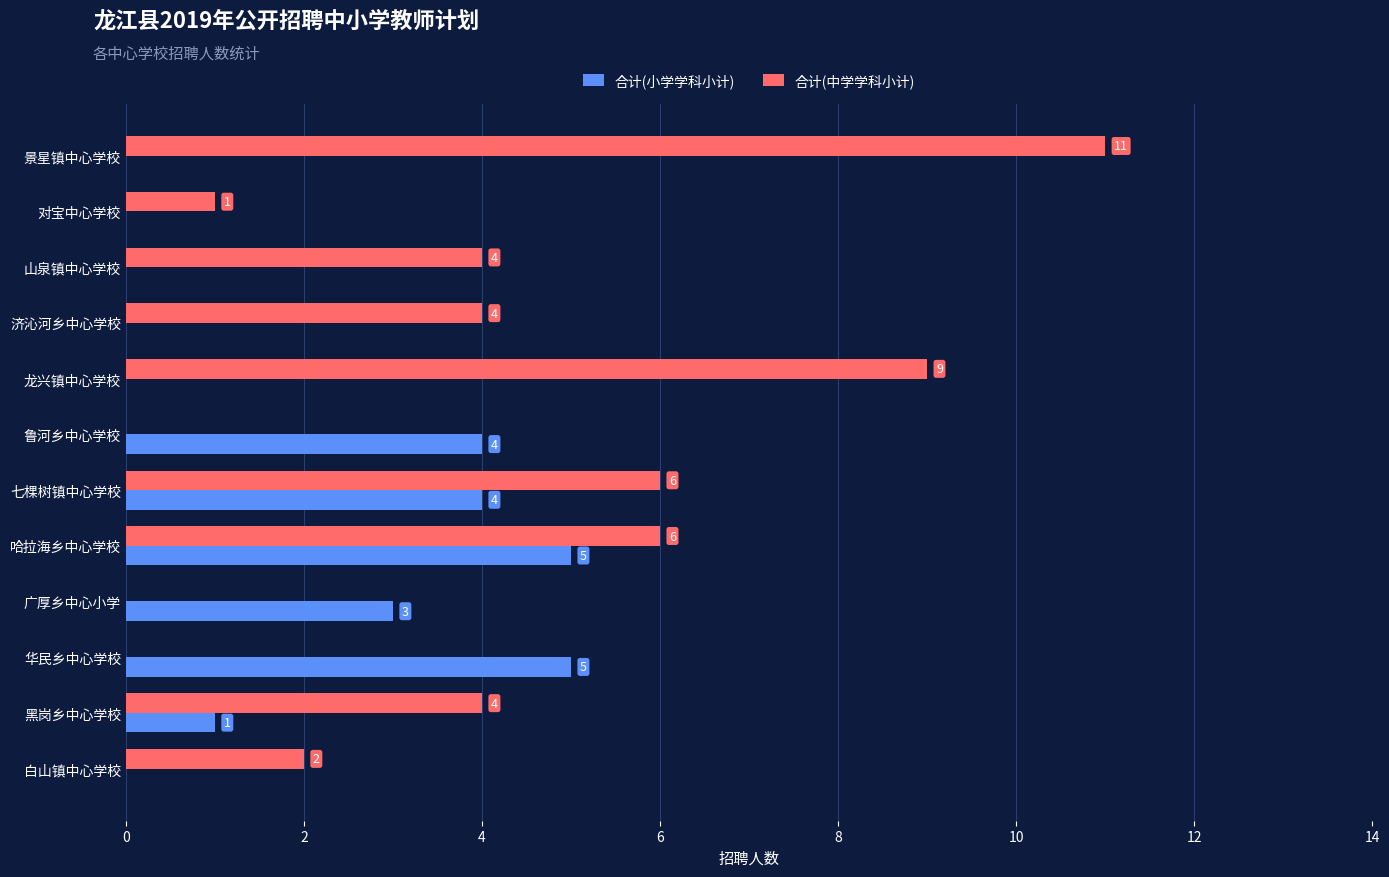

What is the total value across all series at 华民乡中心学校?

5